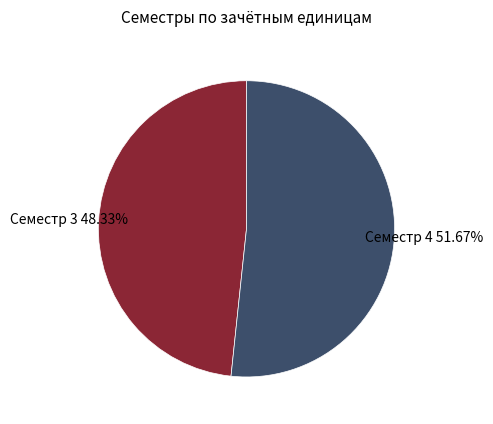

Does any single category account for the majority?

Yes